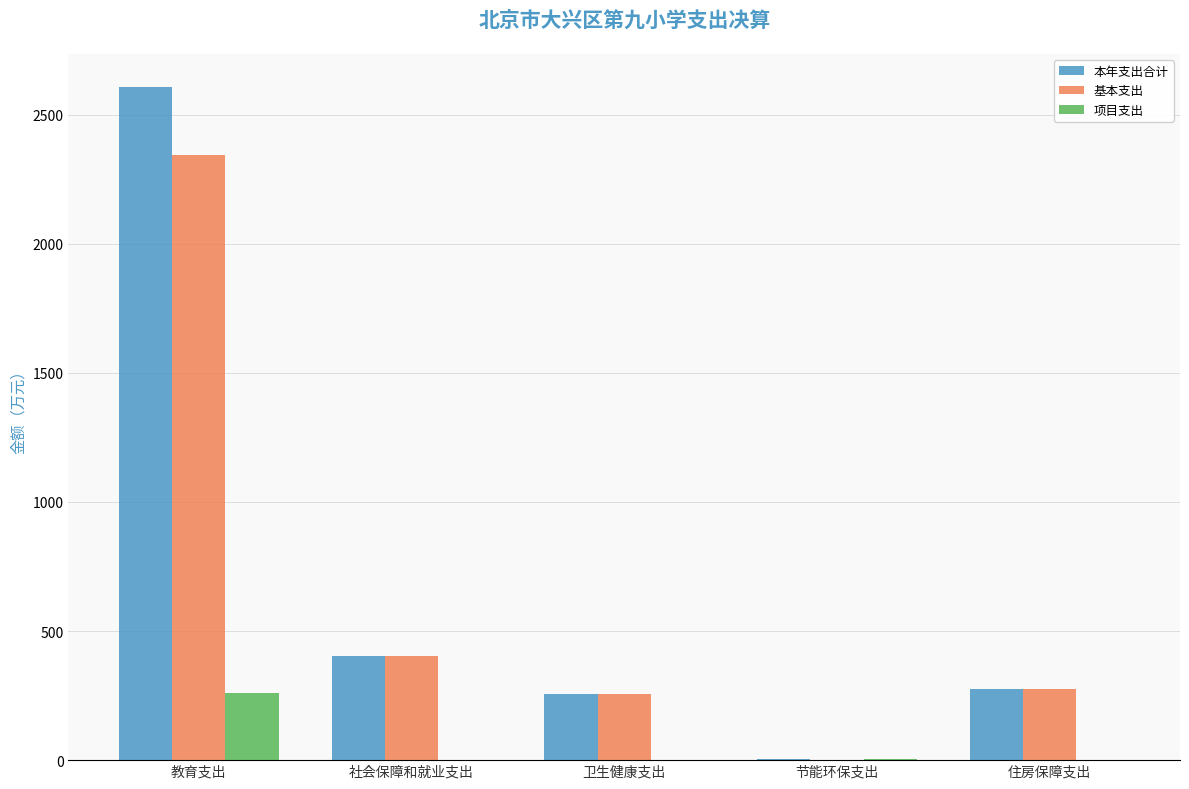

How many groups of bars are there?

5